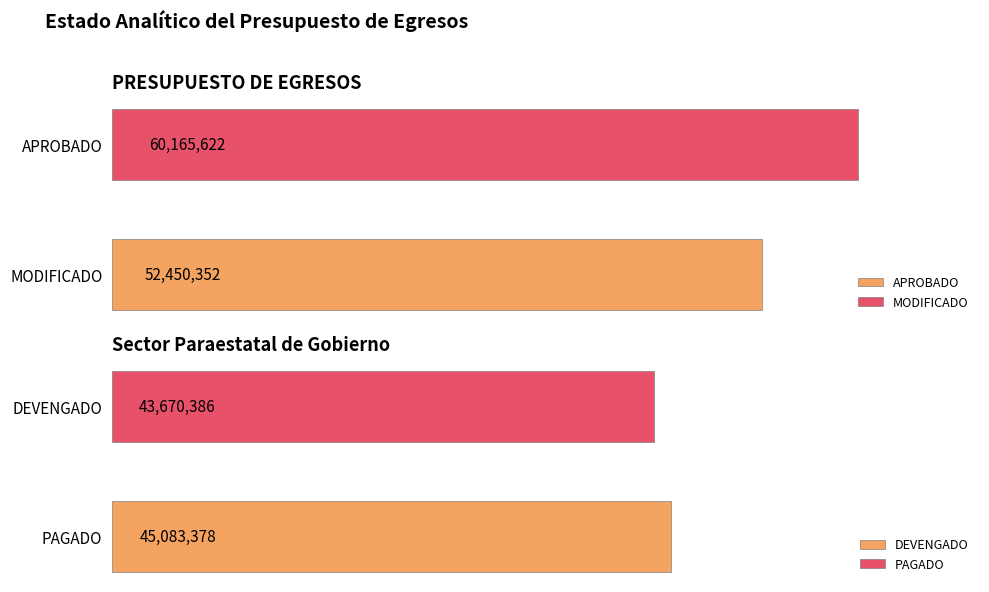

What is the maximum value shown in the chart?

60165622.1